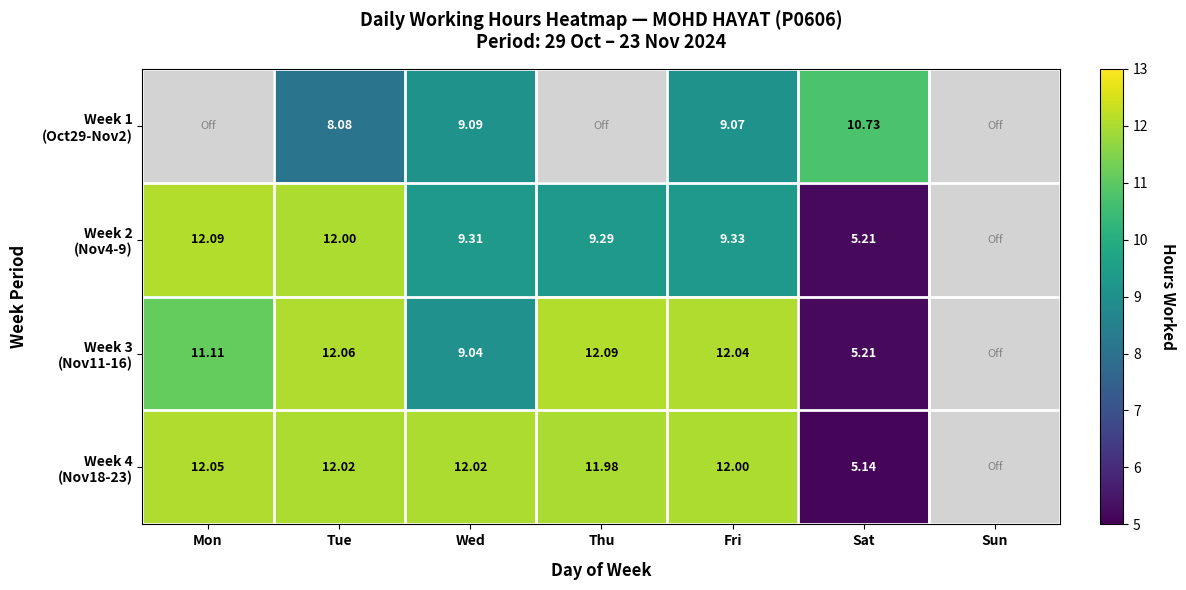

How many values in the Week 1 (Oct29-Nov2) series exceed 8?

4